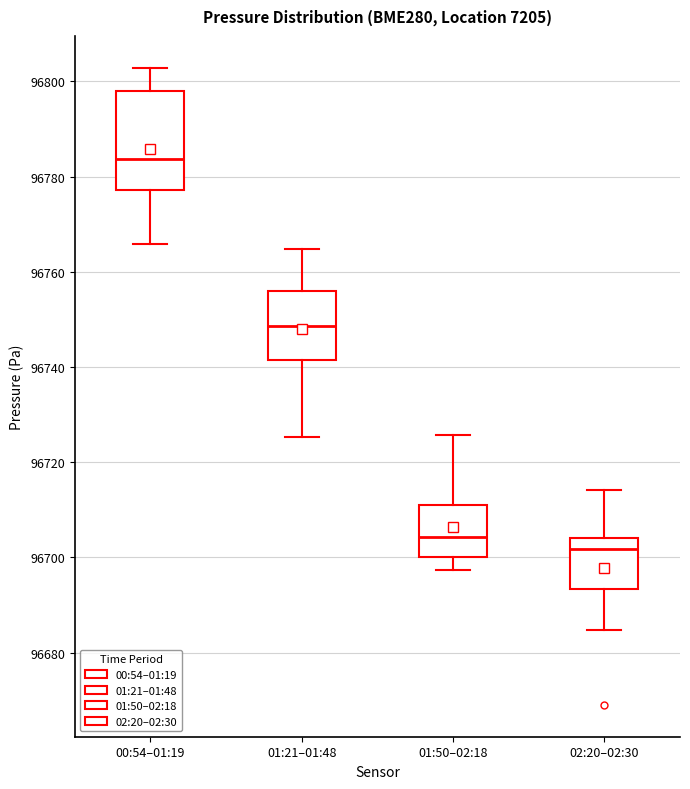

Which box has the lowest median line?

02:20–02:30